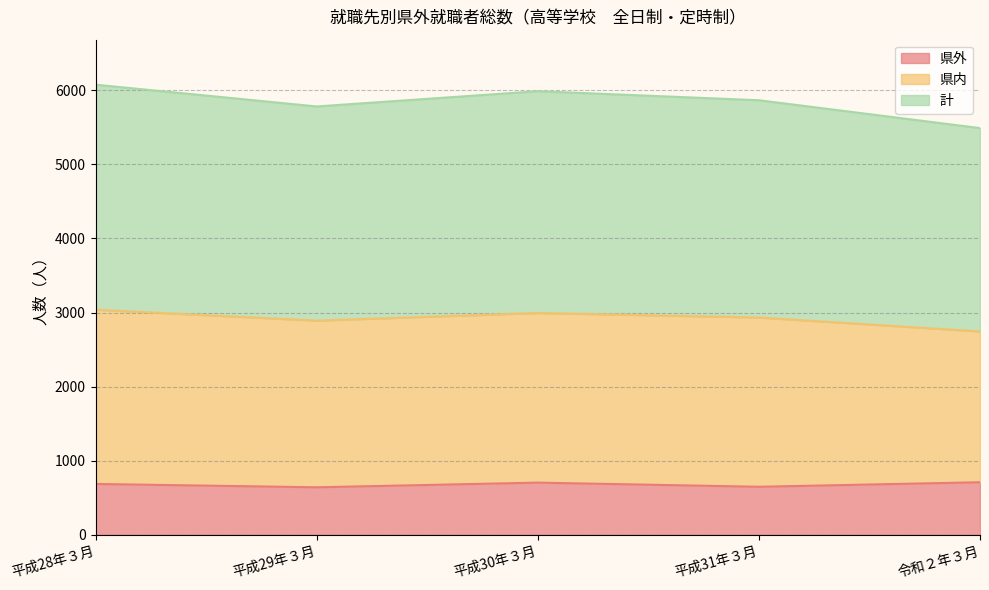

Between 平成31年３月 and 平成28年３月, which is larger?

平成28年３月